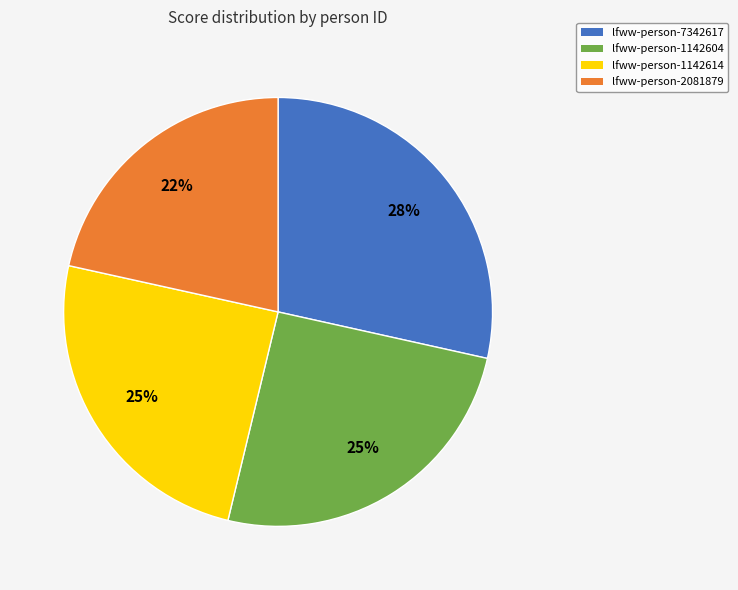

Is it true that lfww-person-7342617 is 28% of the pie?

True